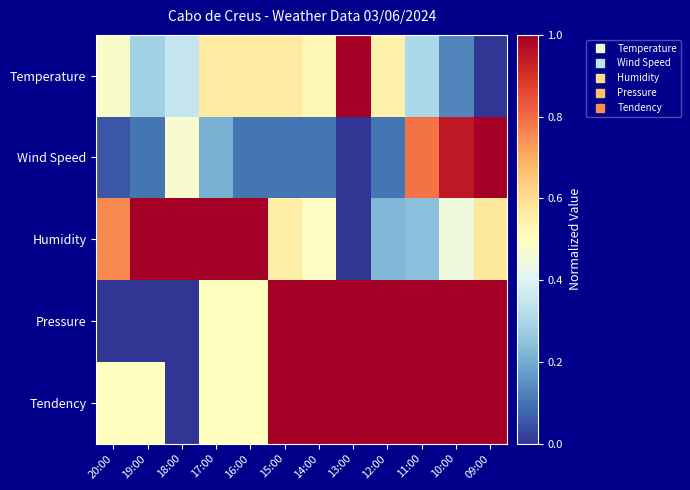

Reading right to left, extract all data points from this chart.

Temperature: 09:00=0.0	10:00=0.1	11:00=0.3	12:00=0.5	13:00=1.0	14:00=0.5	15:00=0.6	16:00=0.6	17:00=0.6	18:00=0.3	19:00=0.3	20:00=0.5
Wind Speed: 09:00=1.0	10:00=0.9	11:00=0.8	12:00=0.1	13:00=0.0	14:00=0.1	15:00=0.1	16:00=0.1	17:00=0.2	18:00=0.5	19:00=0.1	20:00=0.1
Humidity: 09:00=0.6	10:00=0.4	11:00=0.2	12:00=0.2	13:00=0.0	14:00=0.5	15:00=0.6	16:00=1.0	17:00=1.0	18:00=1.0	19:00=1.0	20:00=0.8
Pressure: 09:00=1.0	10:00=1.0	11:00=1.0	12:00=1.0	13:00=1.0	14:00=1.0	15:00=1.0	16:00=0.5	17:00=0.5	18:00=0.0	19:00=0.0	20:00=0.0
Tendency: 09:00=1.0	10:00=1.0	11:00=1.0	12:00=1.0	13:00=1.0	14:00=1.0	15:00=1.0	16:00=0.5	17:00=0.5	18:00=0.0	19:00=0.5	20:00=0.5